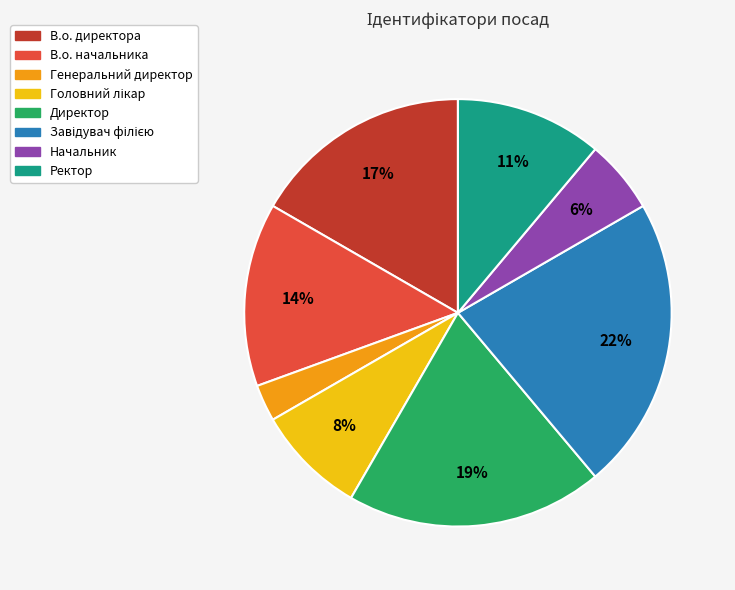

To the nearest percent, what is the difference between the Генеральний директор and В.о. начальника slice percentages?

11%